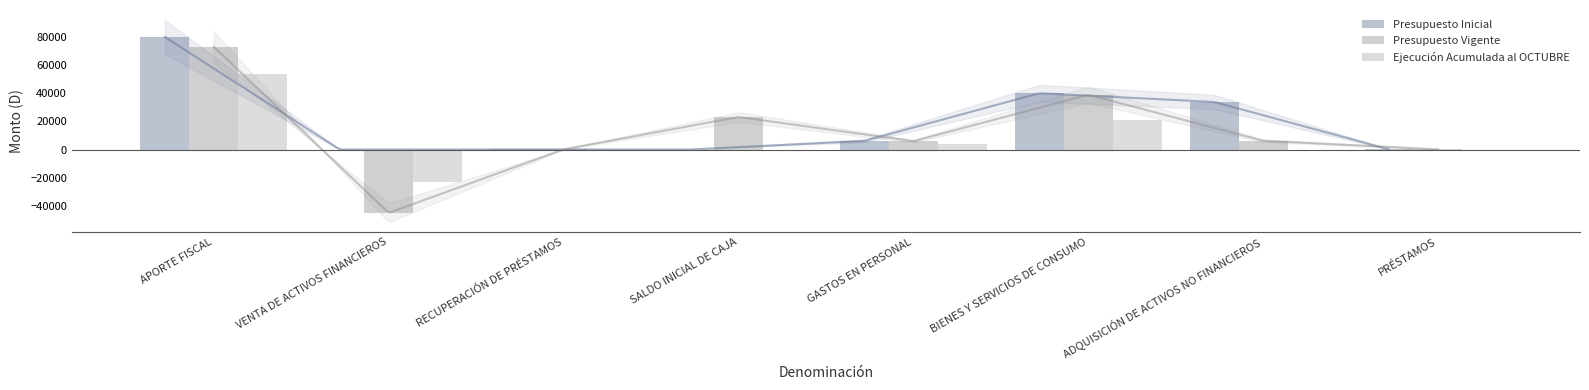

How many bars are there in total?

24